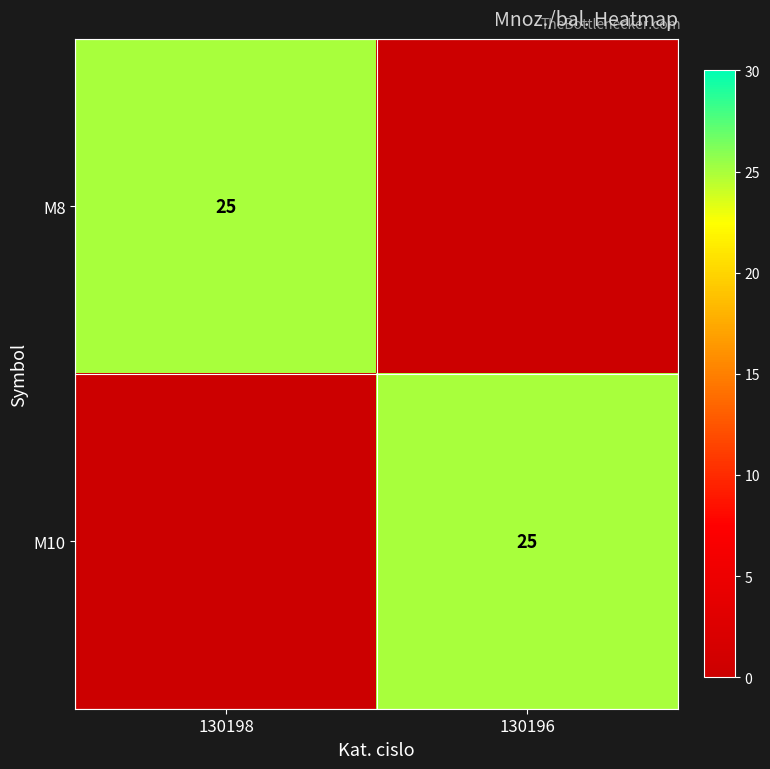

True or false: M10 has a value of 25 at 130196.

True